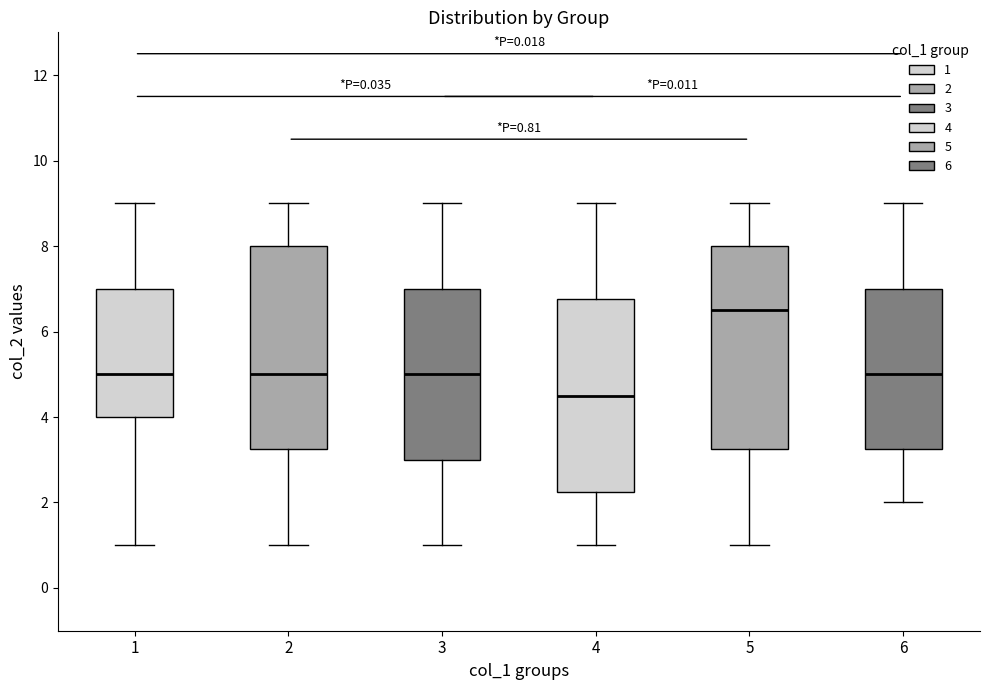

Which box's median line is the lowest?

4